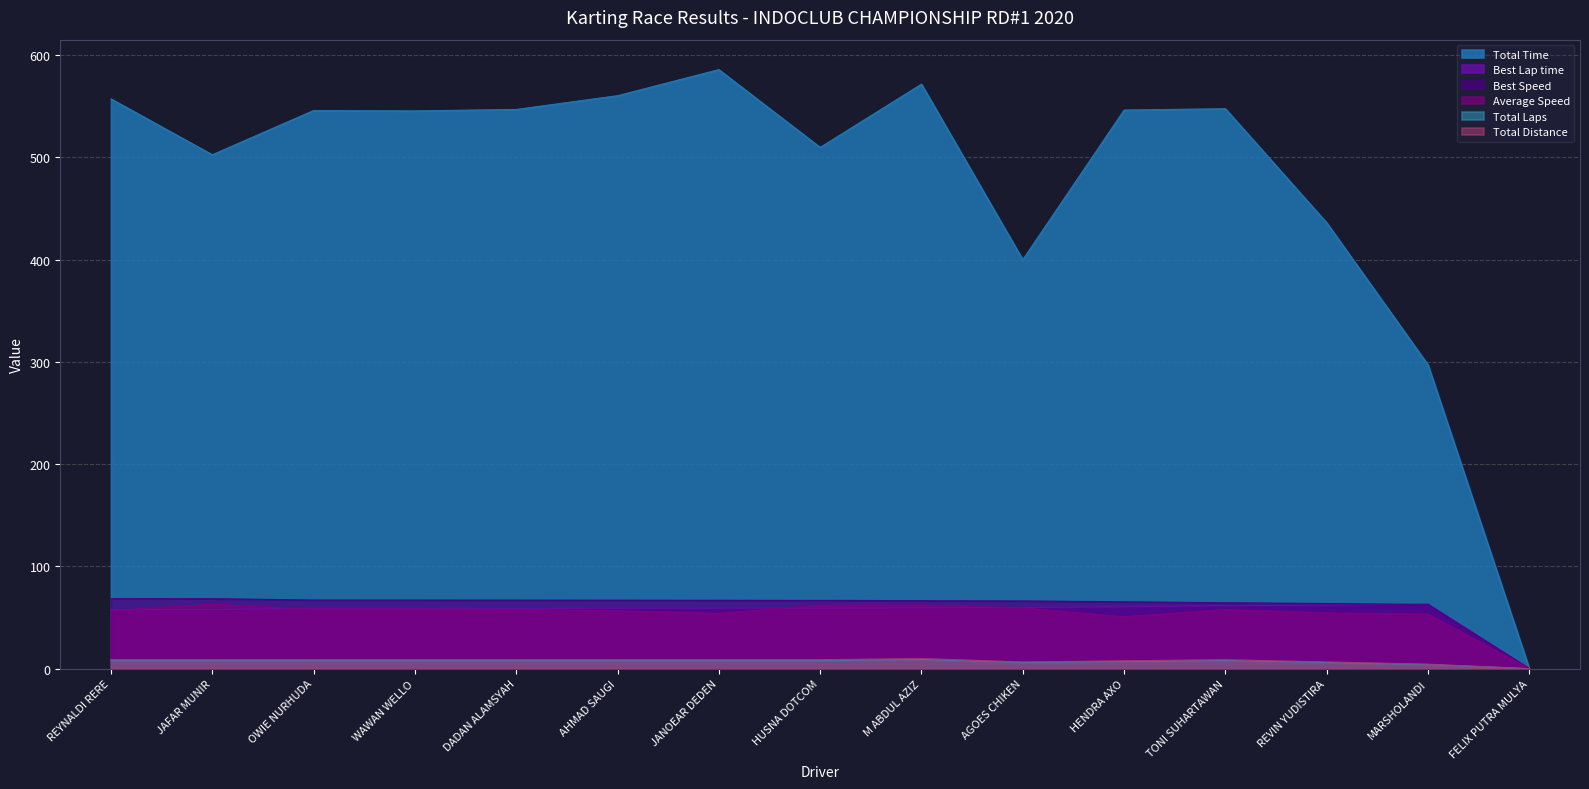

At which label does Average Speed first exceed 57?

JAFAR MUNIR